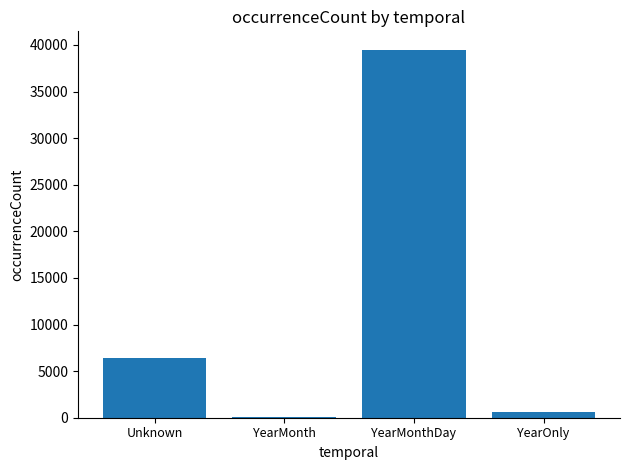

Reading right to left, extract all data points from this chart.

YearOnly=561	YearMonthDay=39492	YearMonth=115	Unknown=6378